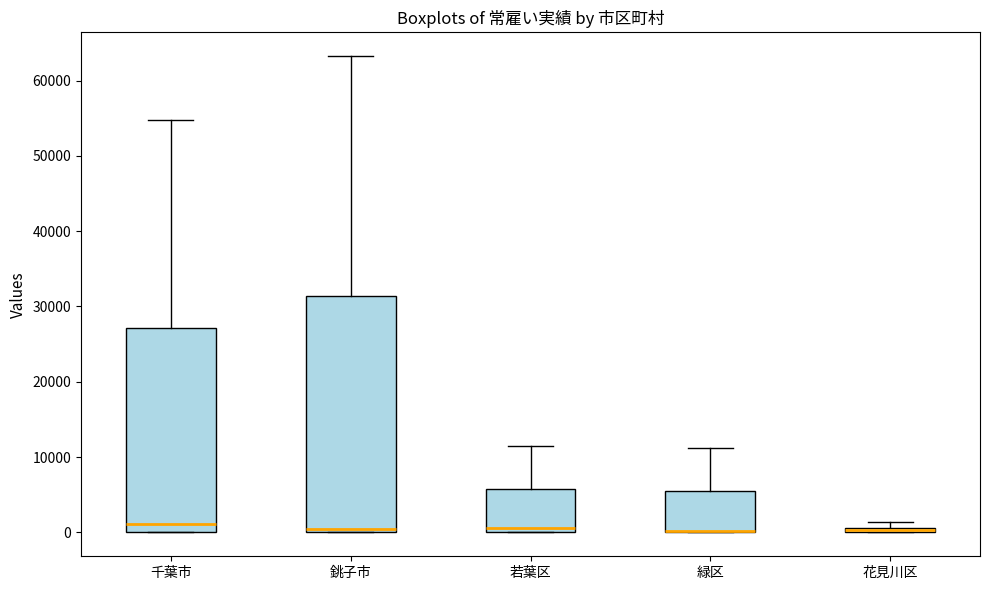

Comparing the boxes themselves (not the whiskers), which one is the tallest?

銚子市